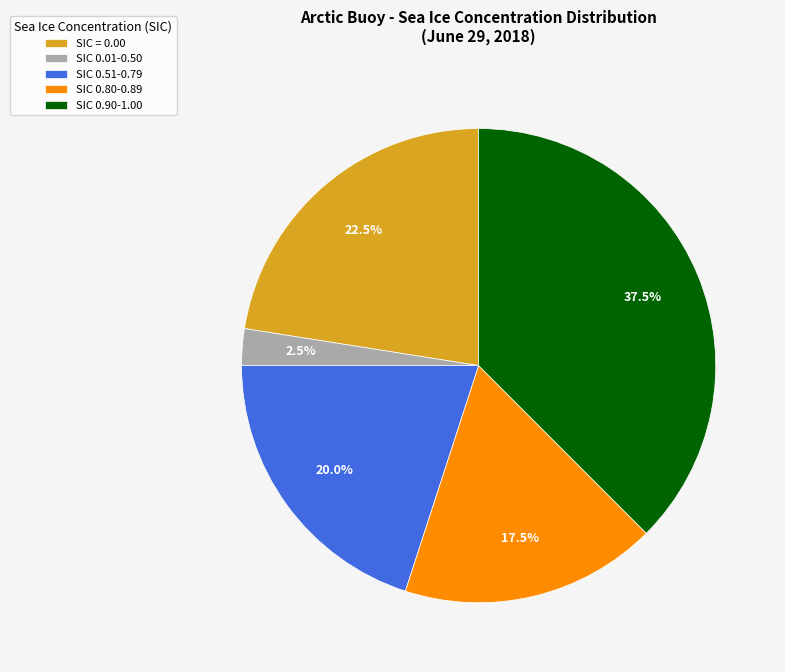

Does SIC 0.51-0.79 account for over 50% of the chart?

No